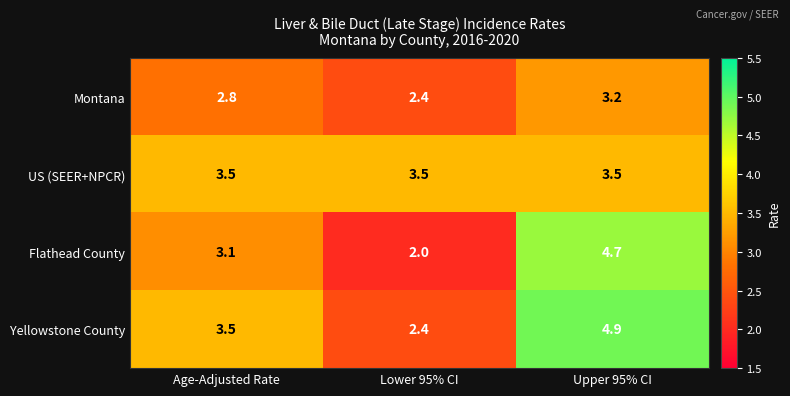

Which category has the lowest value across all series?

Lower 95% CI